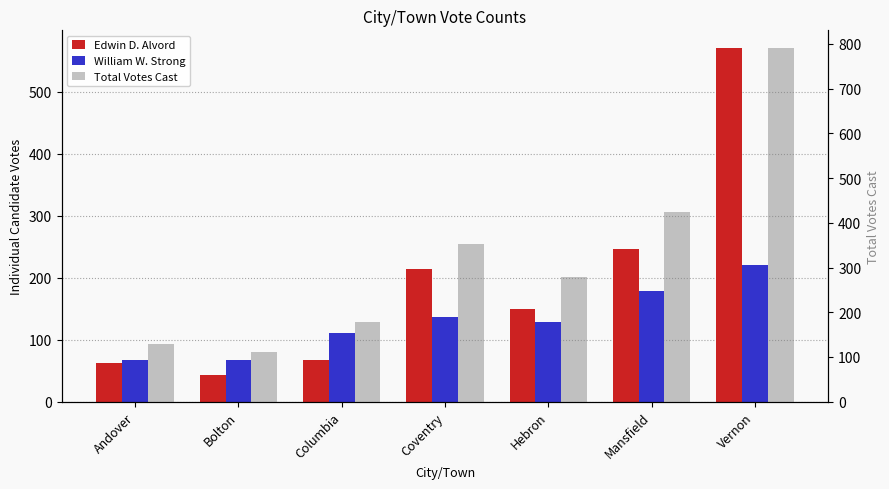

Does the chart contain any negative values?

No